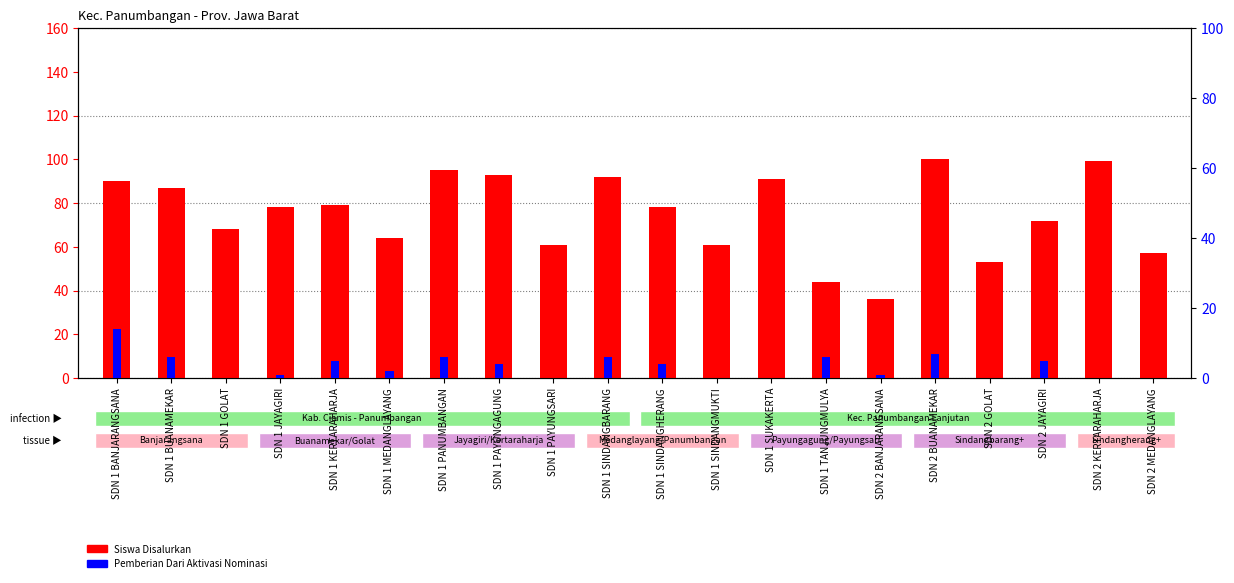

Is the value of Siswa Disalurkan at SDN 1 BUANAMEKAR greater than the value of Pemberian Dari Aktivasi Nominasi at SDN 1 SINDANGMUKTI?

Yes